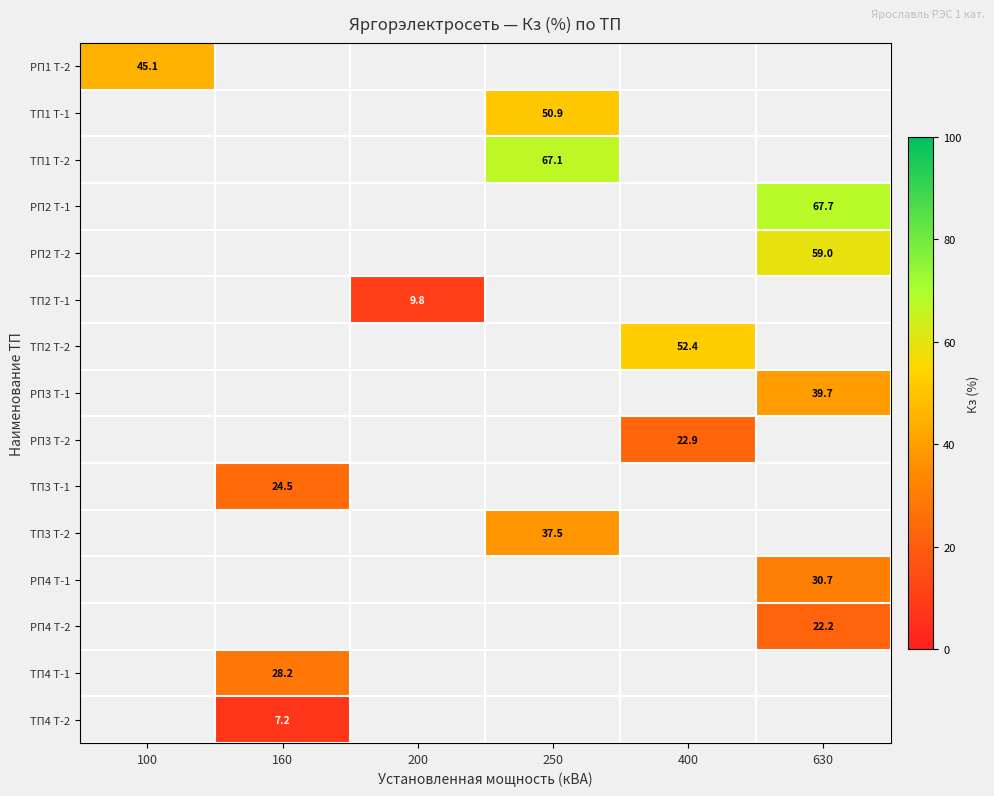

How many categories are shown in the chart?

6